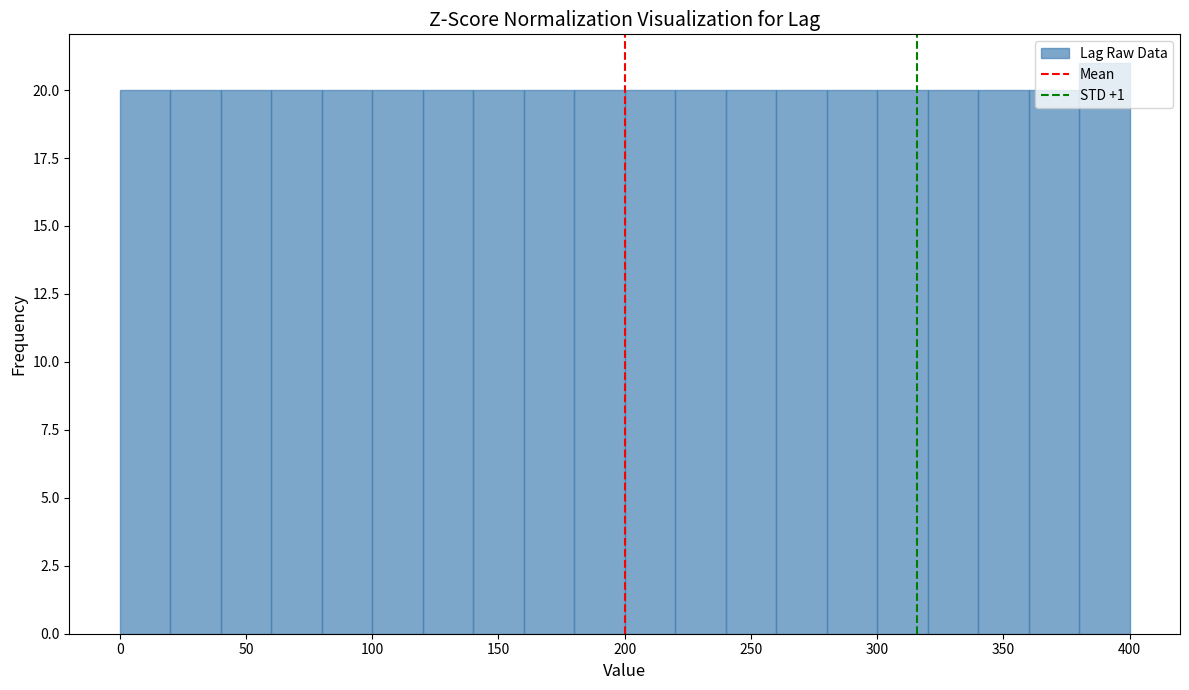

What is the height of the bar covering 340 to 360 on the x-axis? The values are not printed on the chart, so give them approximately, as read against the axis.

20